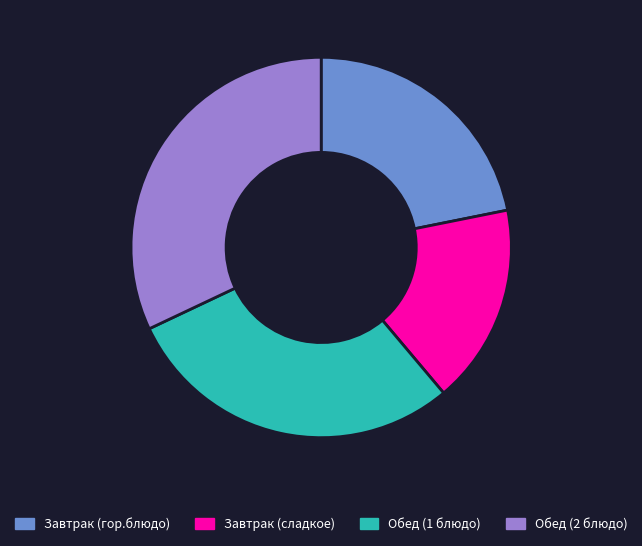

What is the ratio of the value at Завтрак (сладкое) to the value at Завтрак (гор.блюдо)?

0.8